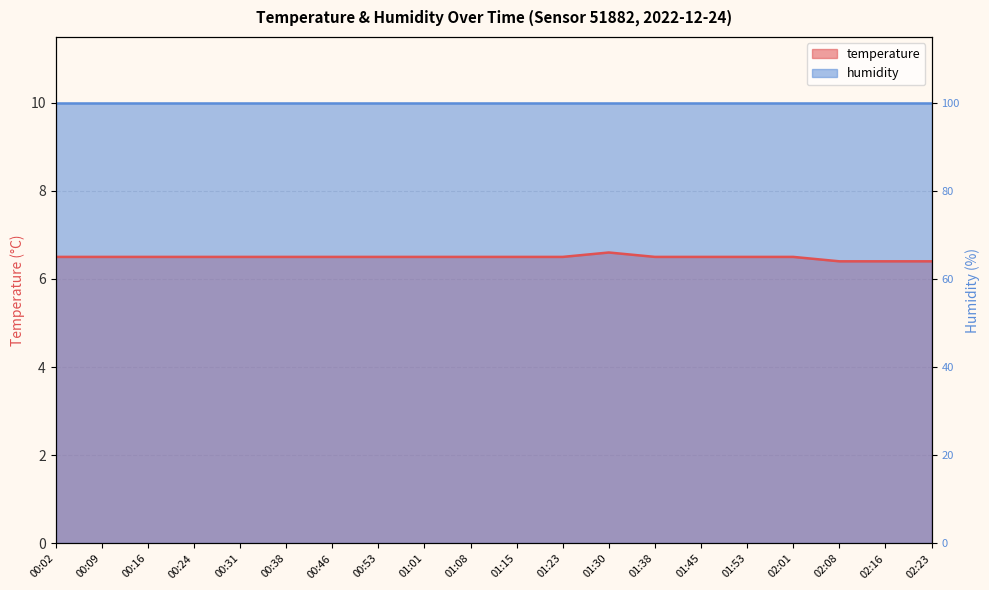

What is the difference between the maximum and minimum values?

0.2